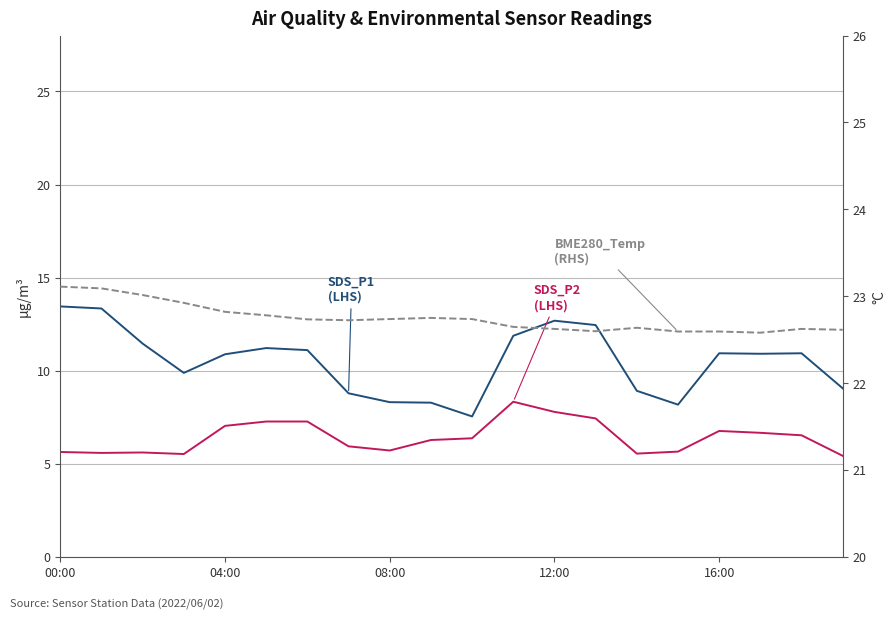

What value does the SDS_P1 (LHS) series have at 14?

8.9